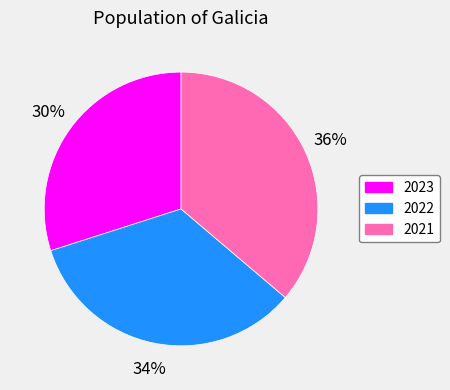

To the nearest percent, what is the average slice percentage?

33%